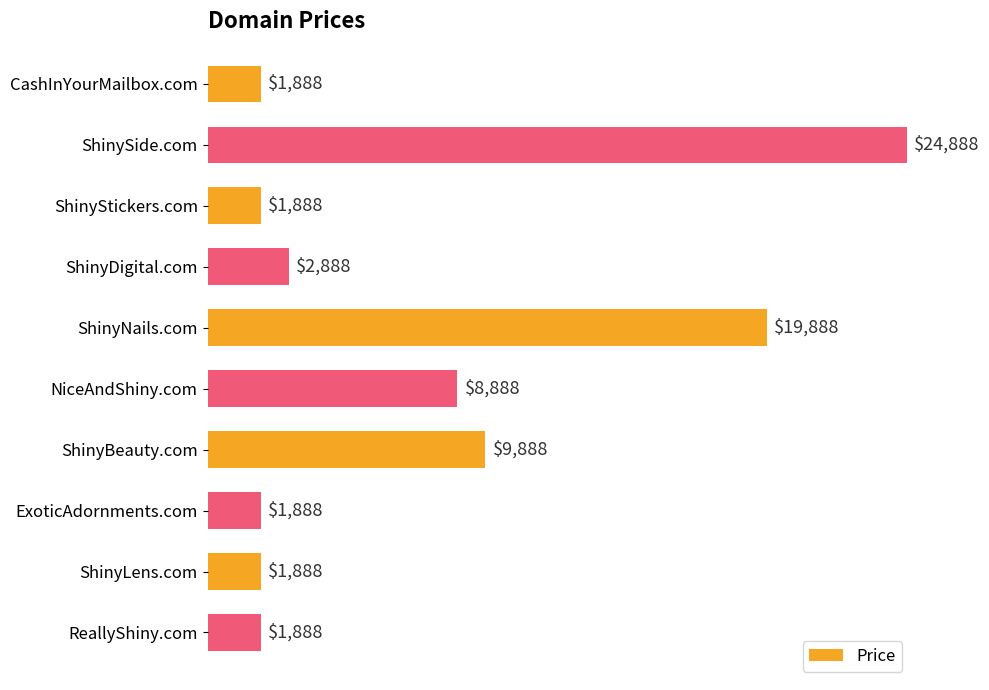

Reading top to bottom, list all the values displayed in this chart.

CashInYourMailbox.com=1888	ShinySide.com=24888	ShinyStickers.com=1888	ShinyDigital.com=2888	ShinyNails.com=19888	NiceAndShiny.com=8888	ShinyBeauty.com=9888	ExoticAdornments.com=1888	ShinyLens.com=1888	ReallyShiny.com=1888